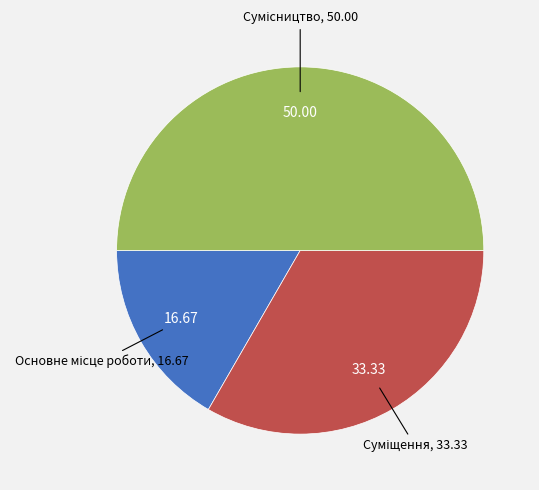

Does Сумісництво account for over 50% of the chart?

No